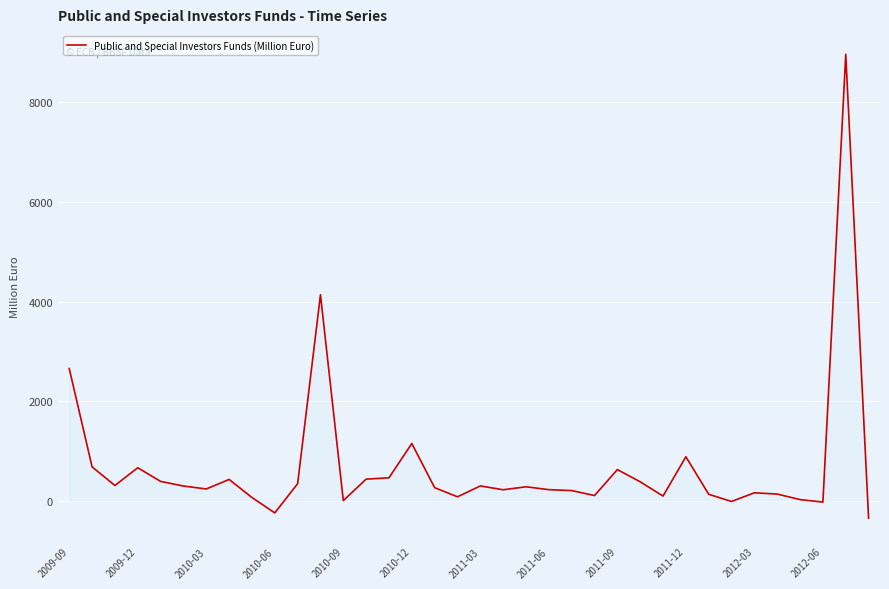

What is the smallest value displayed?

-346